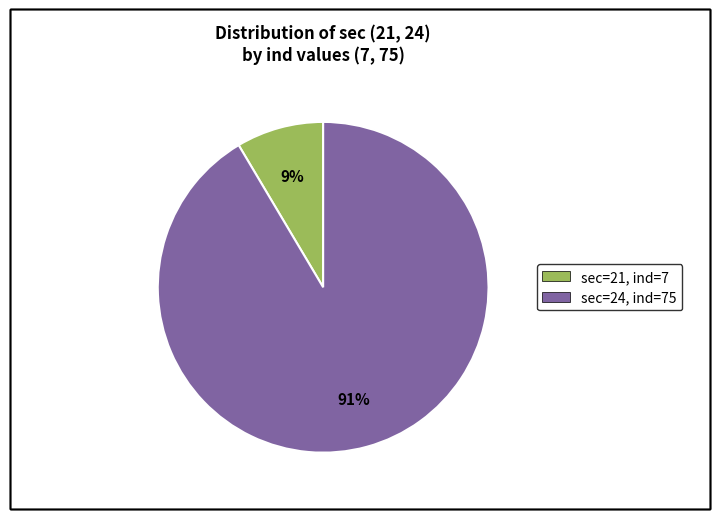

To the nearest percent, what portion does sec=21, ind=7 represent?

9%